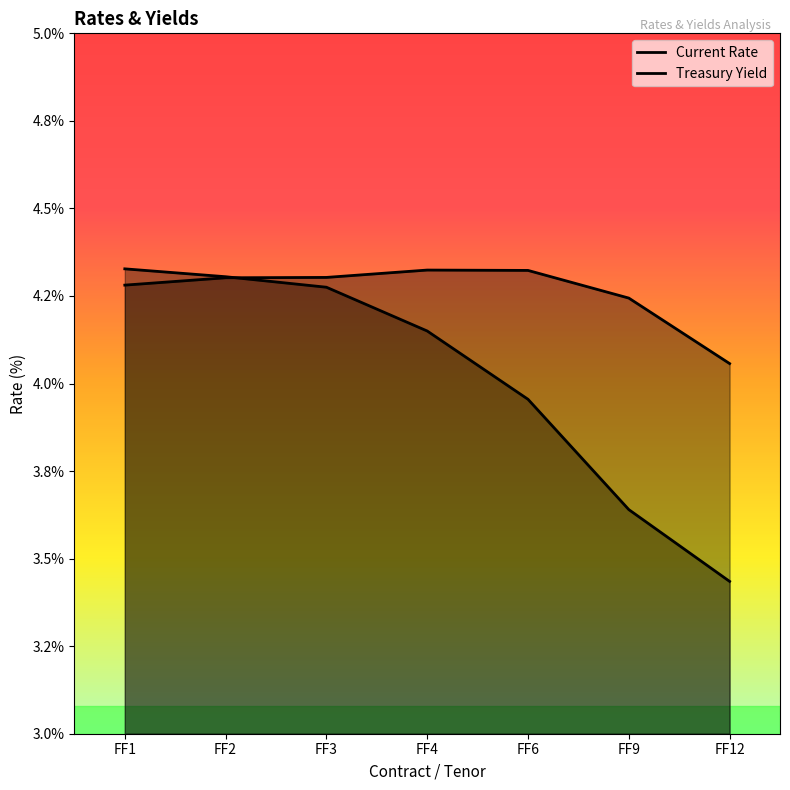

Where is Treasury Yield nearest to the value 4?

FF12